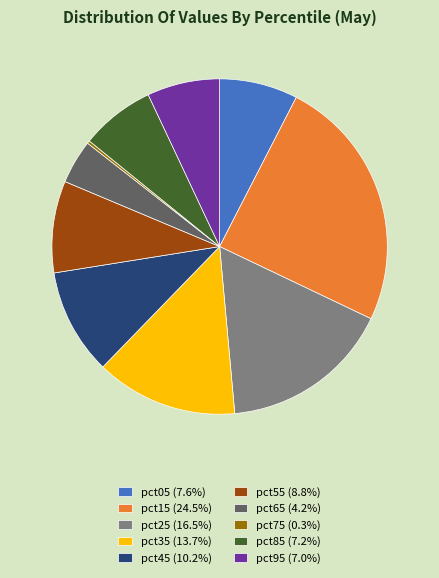

Do pct15 (24.5%) and pct45 (10.2%) together represent more than half of the pie?

No